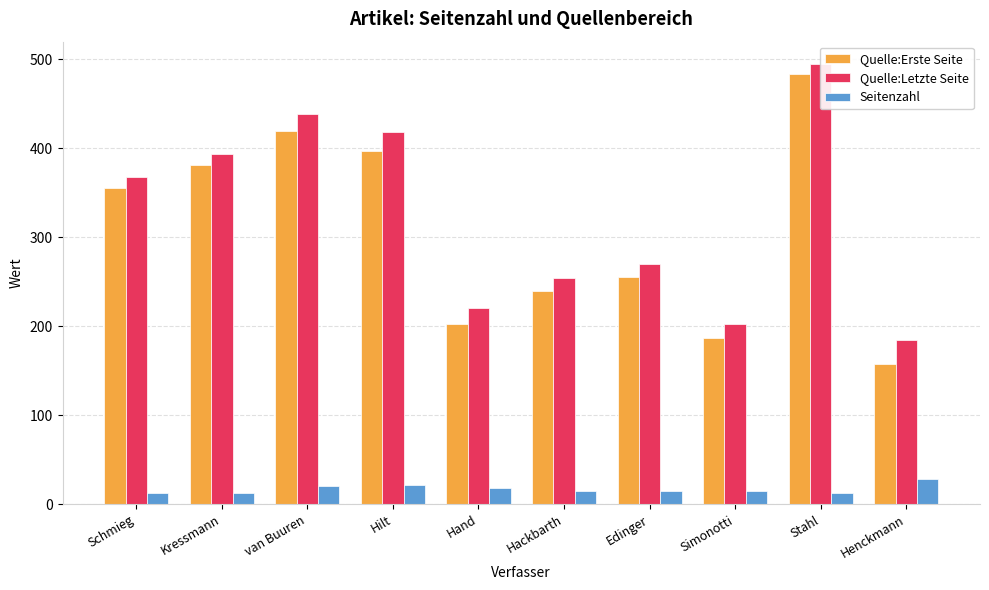

At which label does Quelle:Letzte Seite first exceed 368?

Kressmann